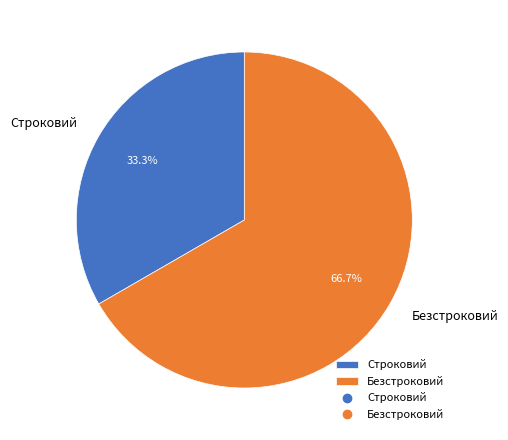

To the nearest percent, what is the difference between the largest and smallest slice percentages?

33%